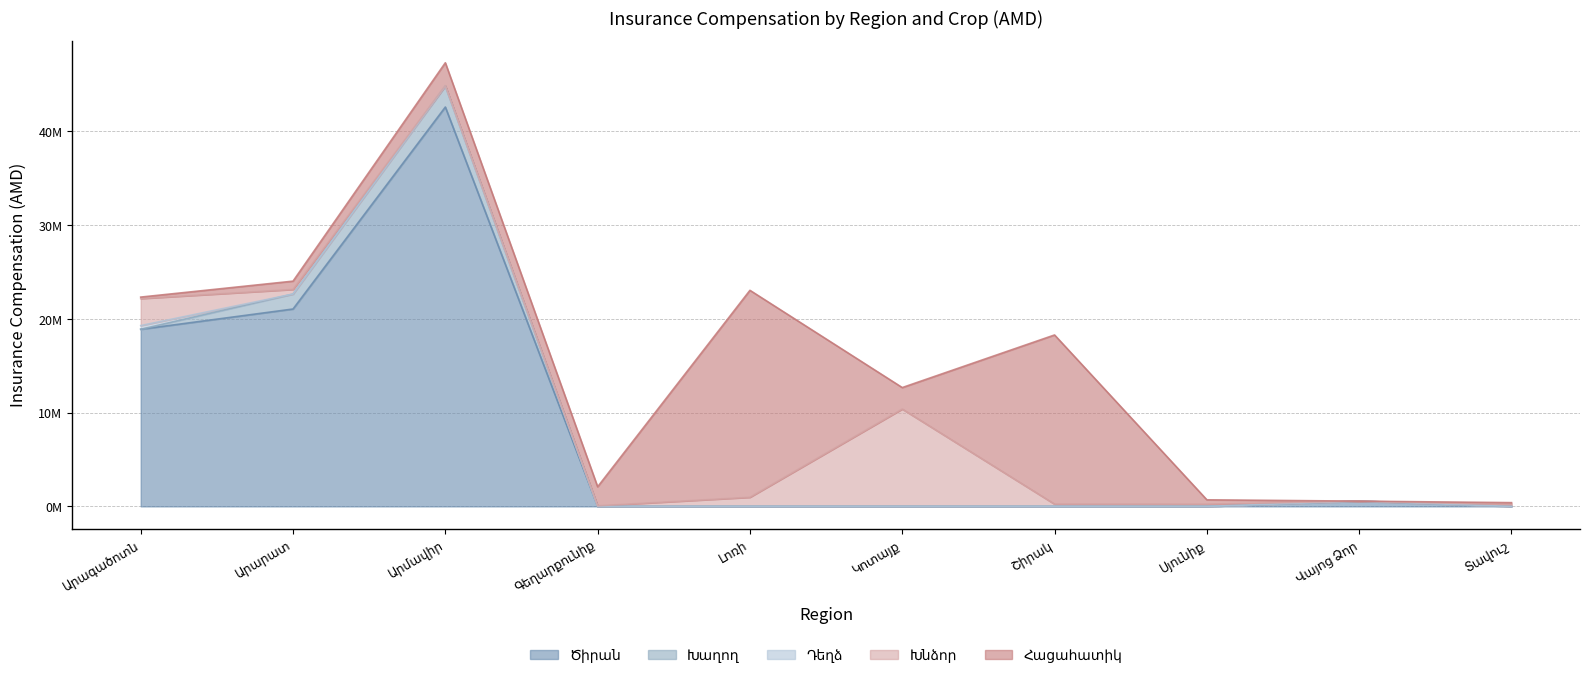

How many intersections are there between Դեղձ and Հացահատիկ?

1